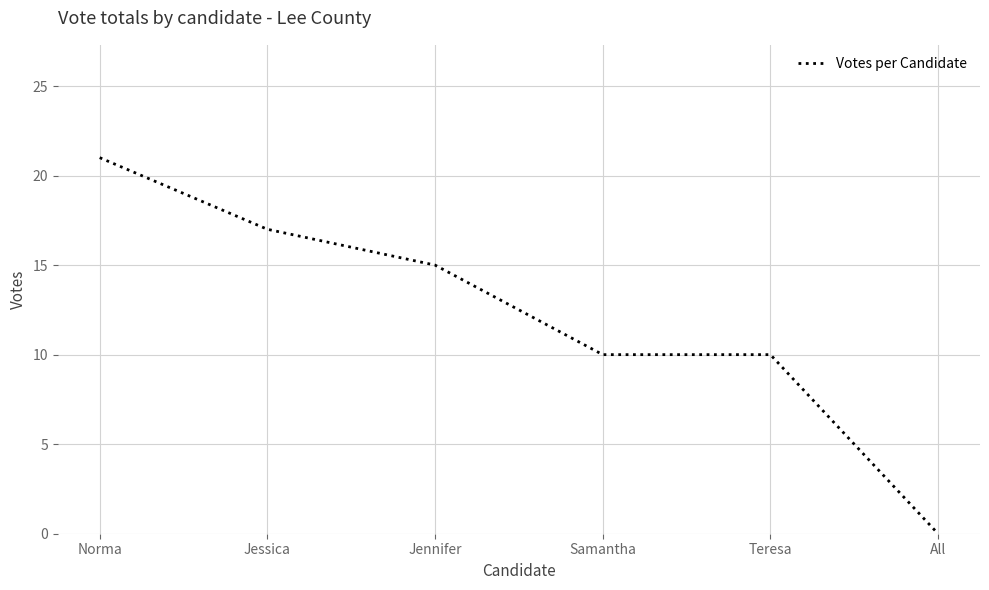

What is the difference between the values at Teresa and Jessica?

7